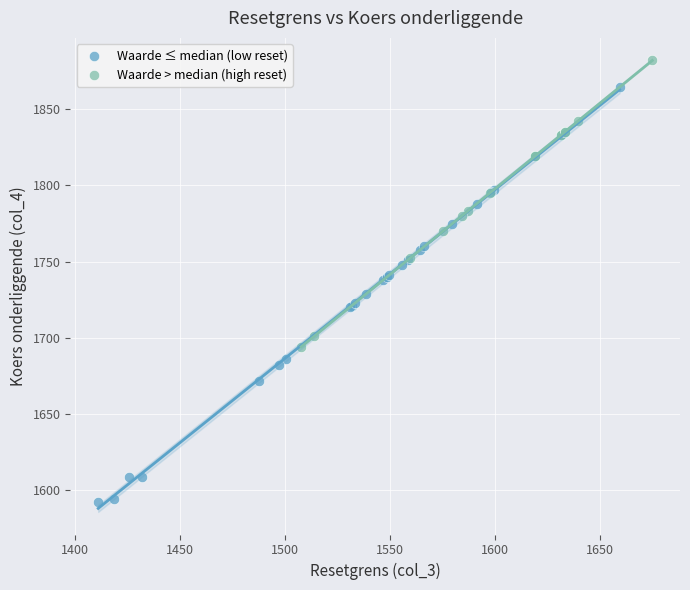

Which series has the widest spread of Y values?

Waarde ≤ median (low reset)